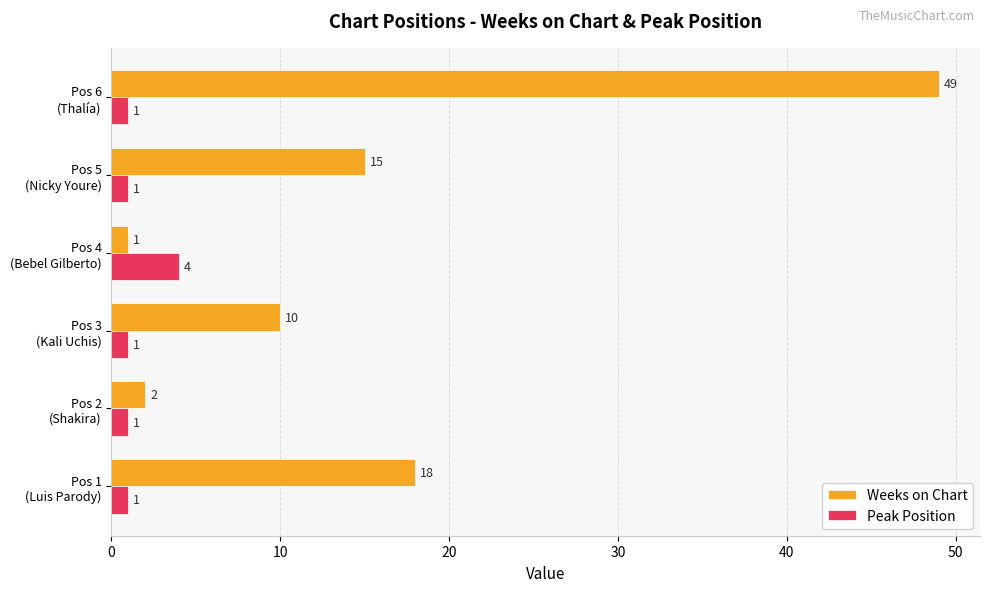

What is the sum of all Peak Position values?

9